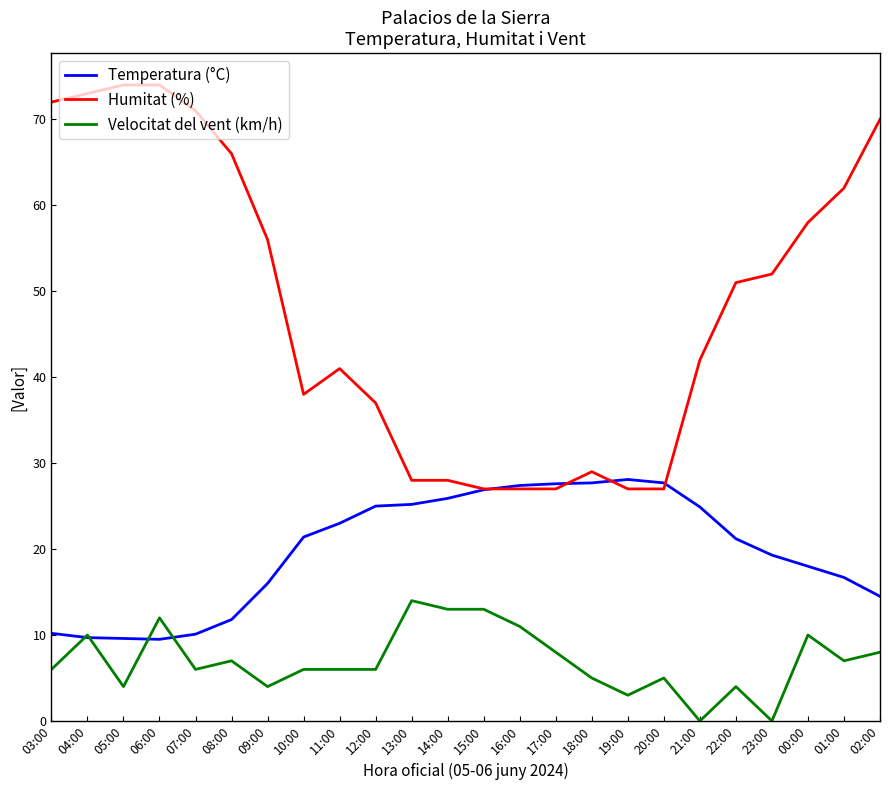

How many lines are shown in the chart?

3